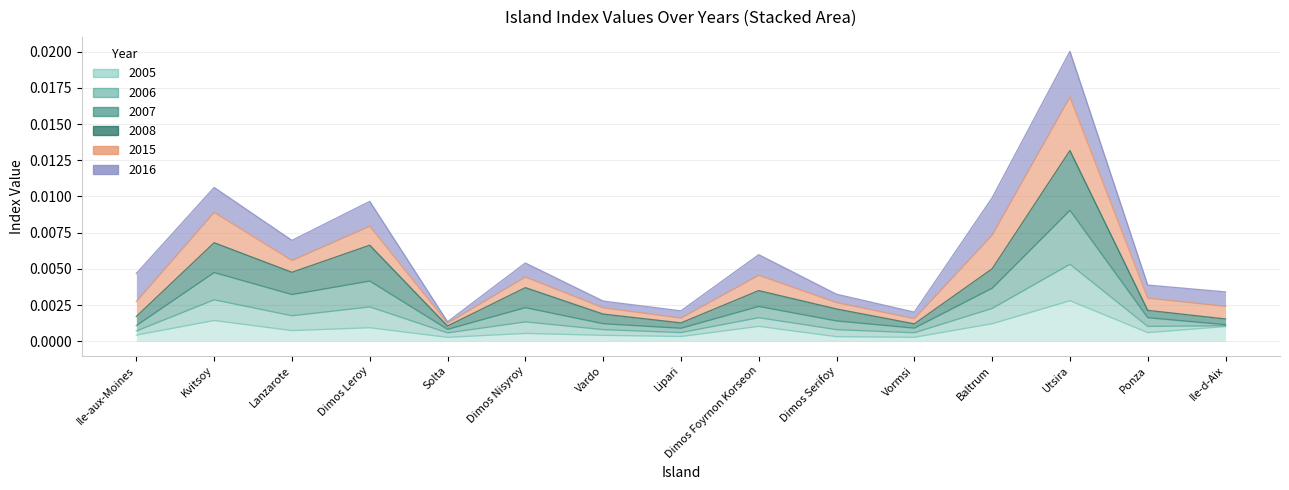

At which category does 2006 reach its first local valley?

Lanzarote